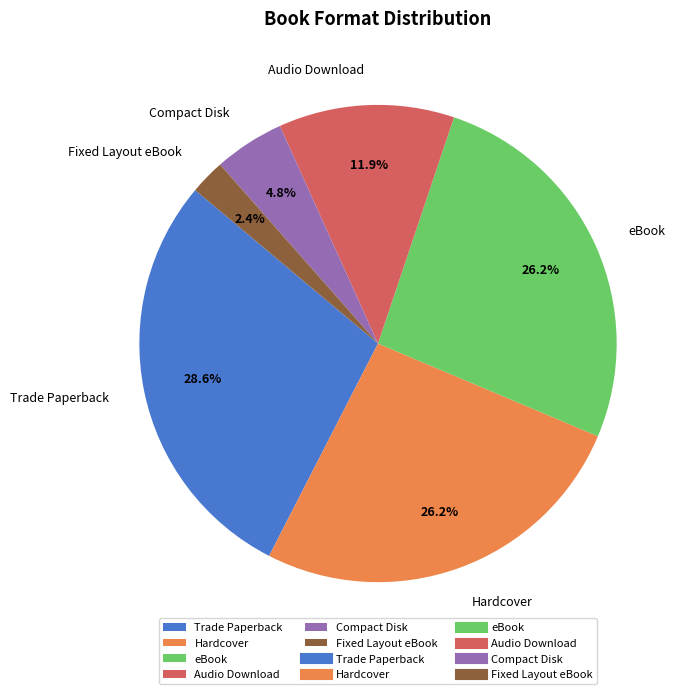

Count the number of slices in the pie.

6